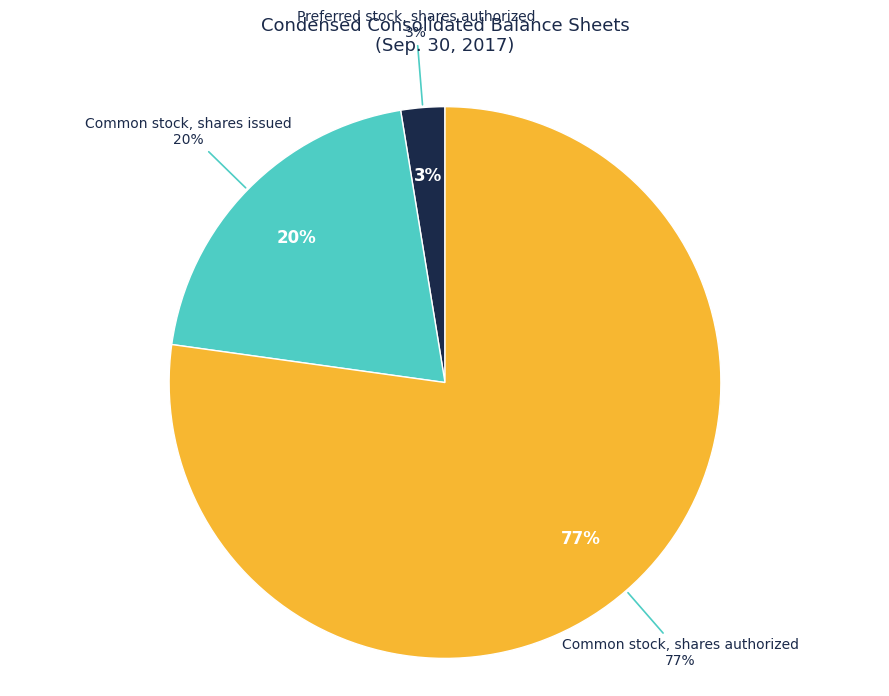

Is it true that Preferred stock, shares authorized is 1% of the pie?

False